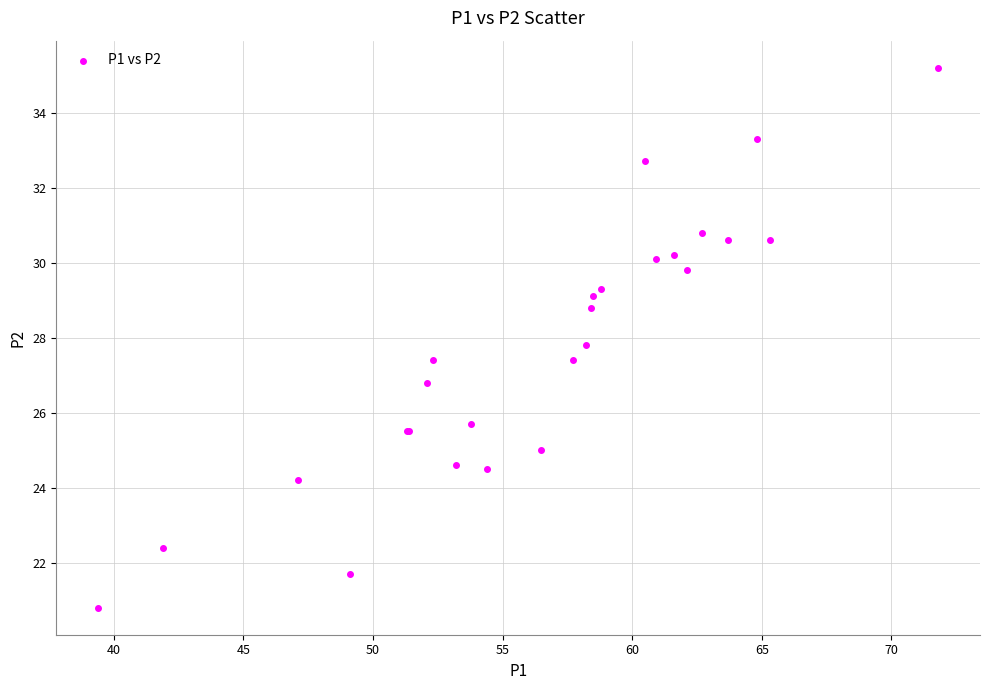

What Y value in the scatter plot is closest to 28?

27.8